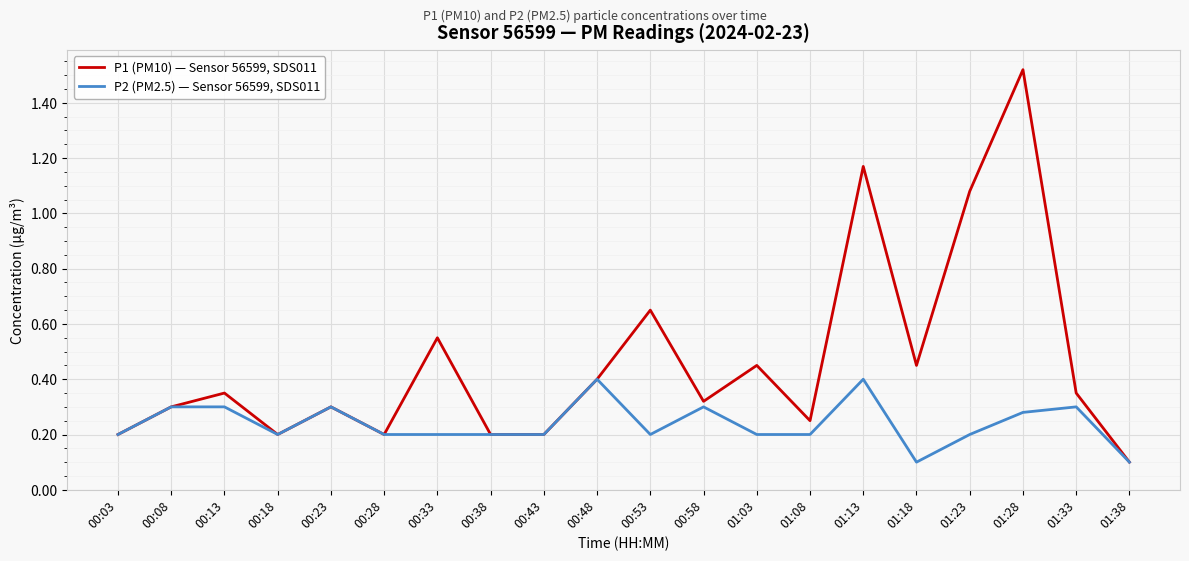

True or false: P1 (PM10) — Sensor 56599, SDS011 has a value of 0.2 at 00:43.

True